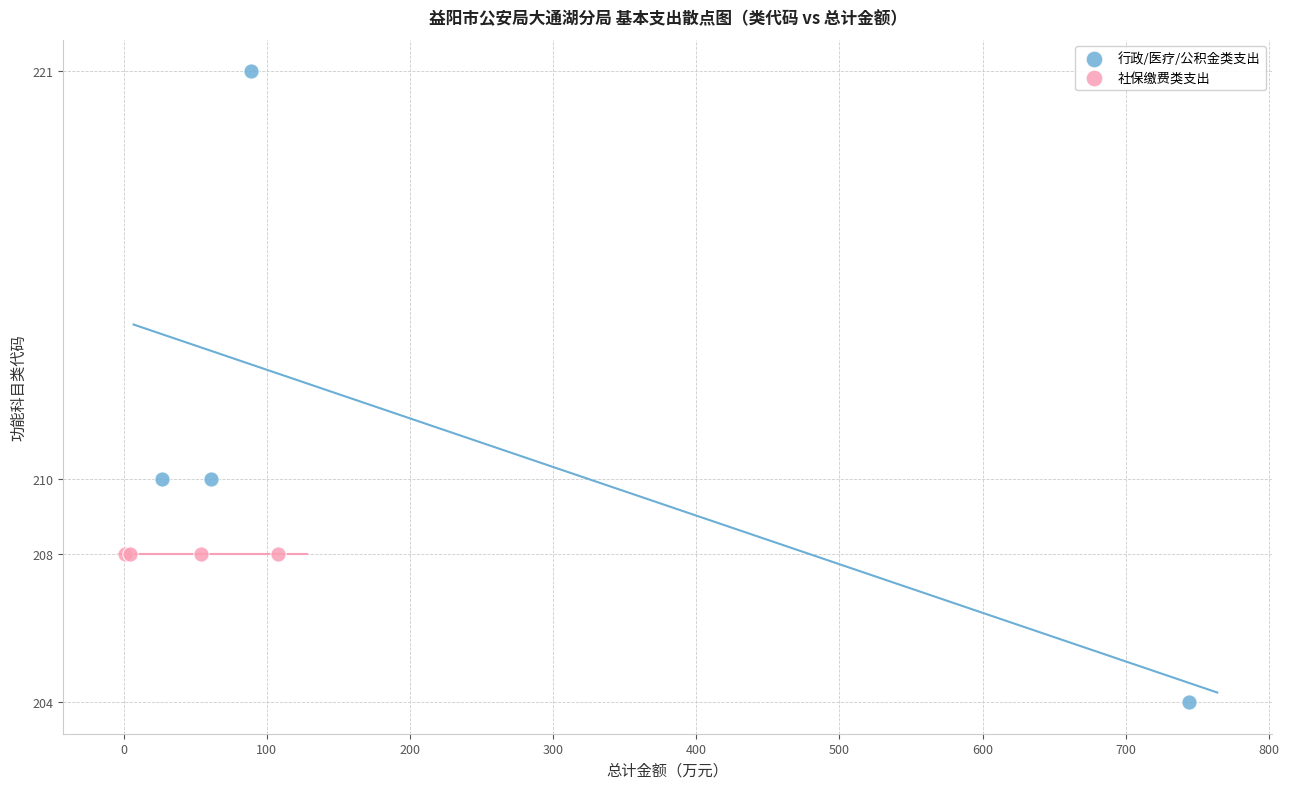

Which series contains the lowest Y value?

行政/医疗/公积金类支出